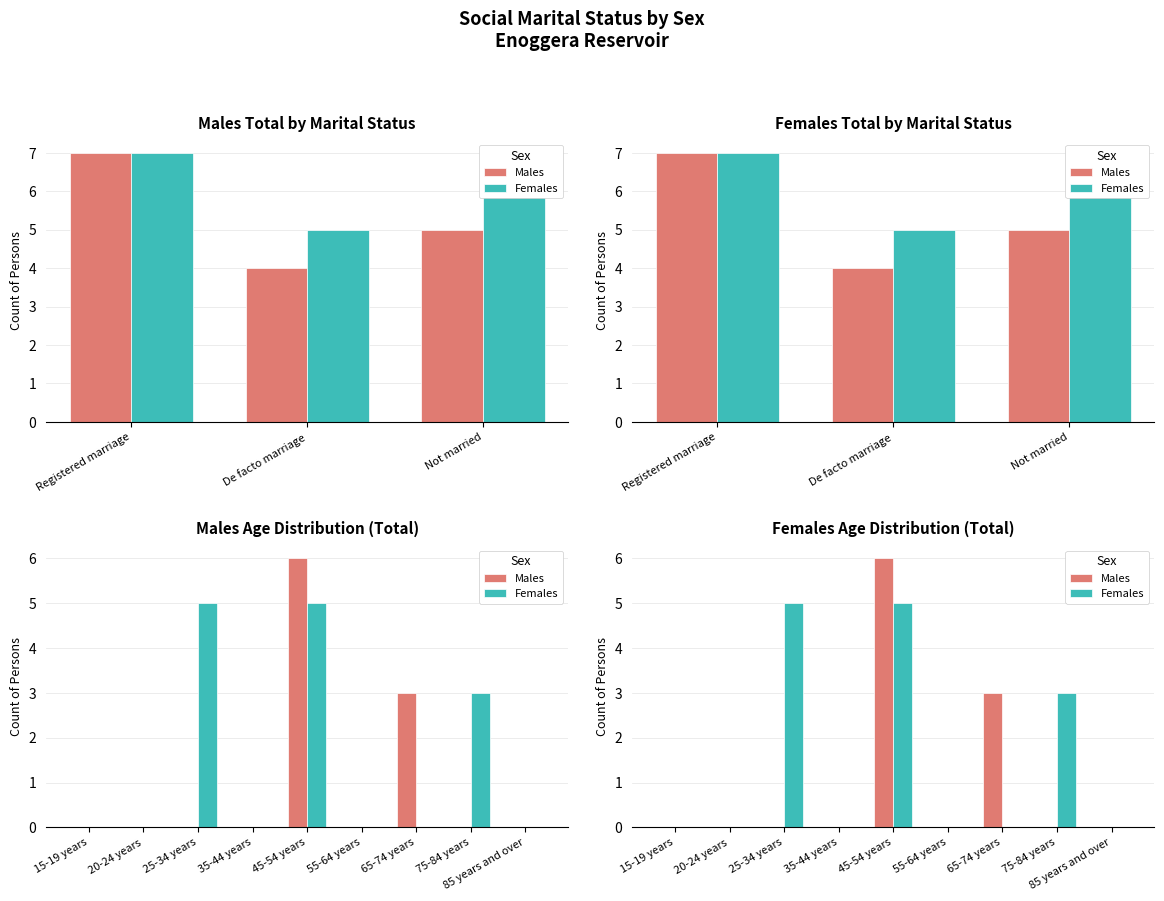

Which has a higher value, 75-84 years or 25-34 years?

75-84 years